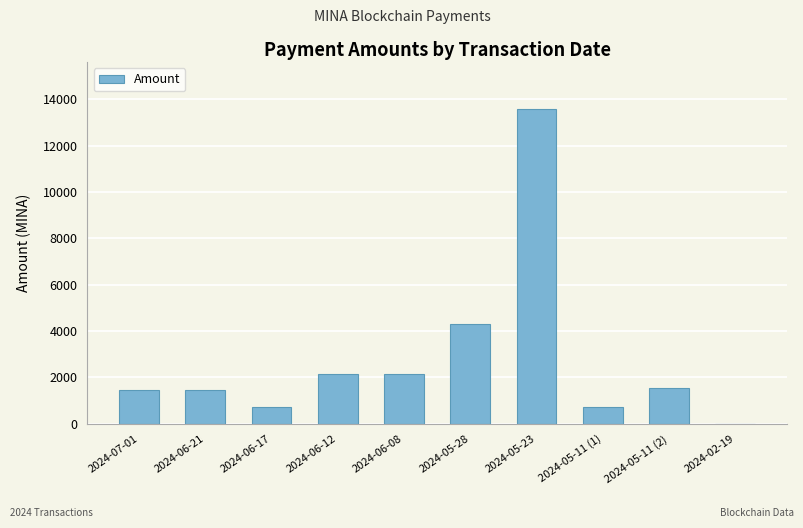

Where does the data first go above 1553?

2024-06-12